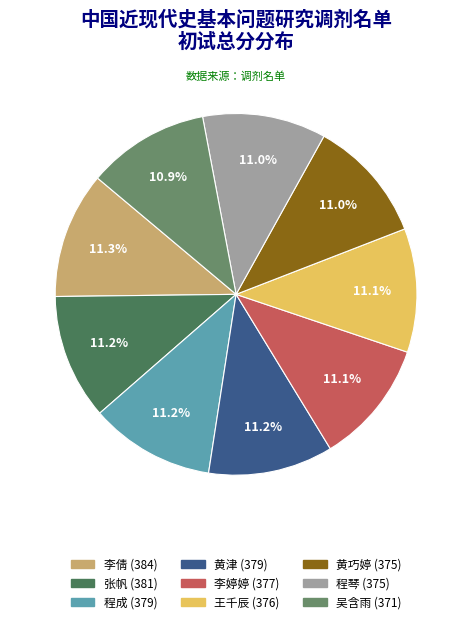

Is there a majority slice in this chart?

No